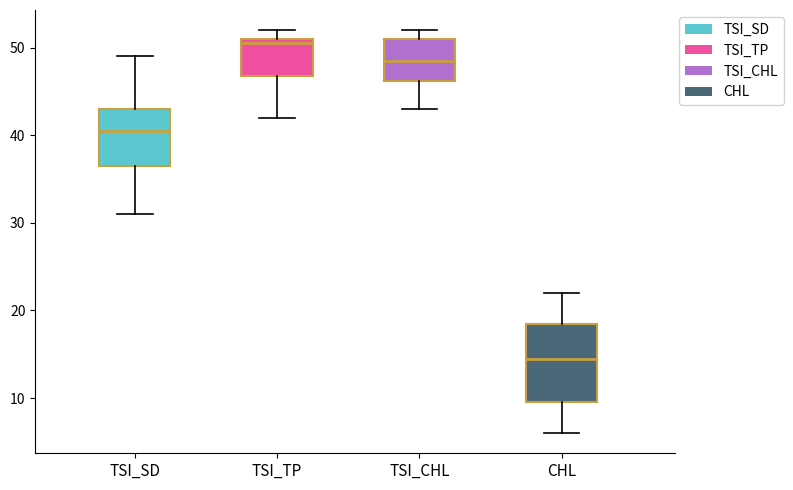

Which box is the tallest, from its lower edge to its upper edge?

CHL